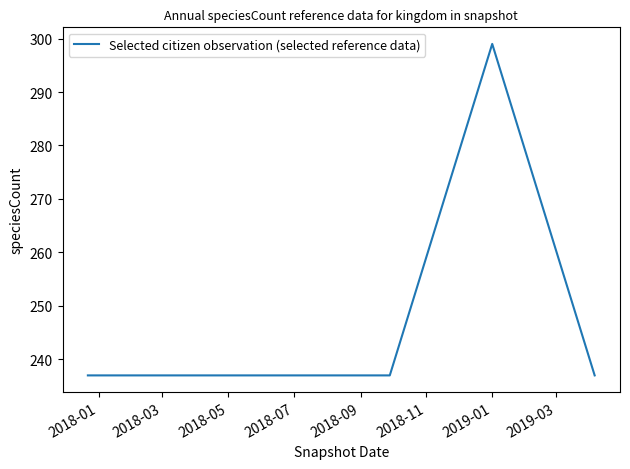

What is the sum of all values?

1484